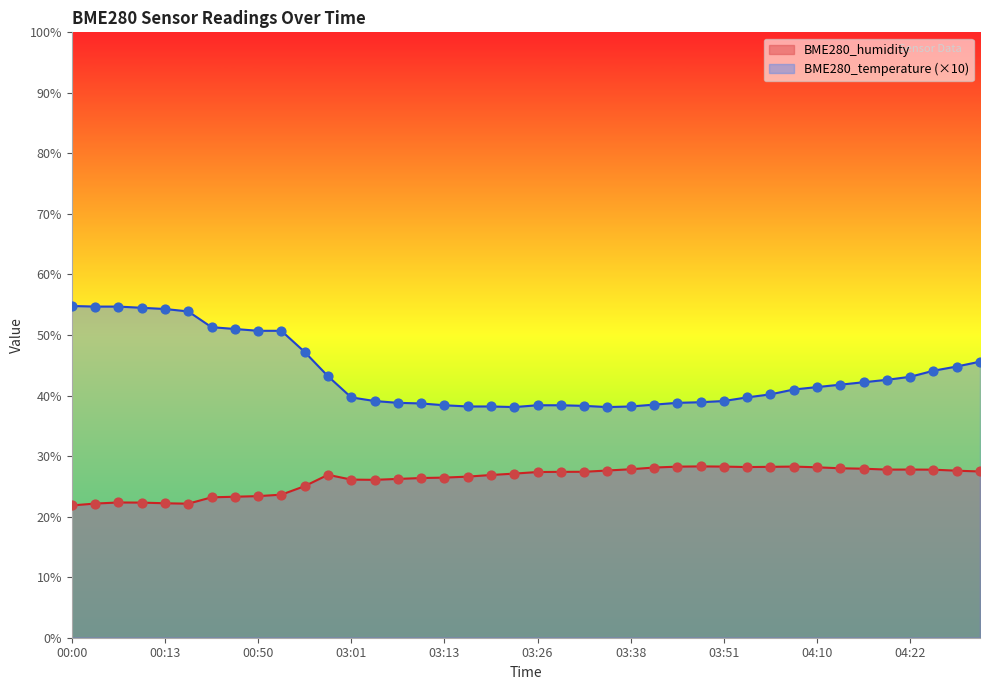

What is the total value across all series at 04:01?

67.9